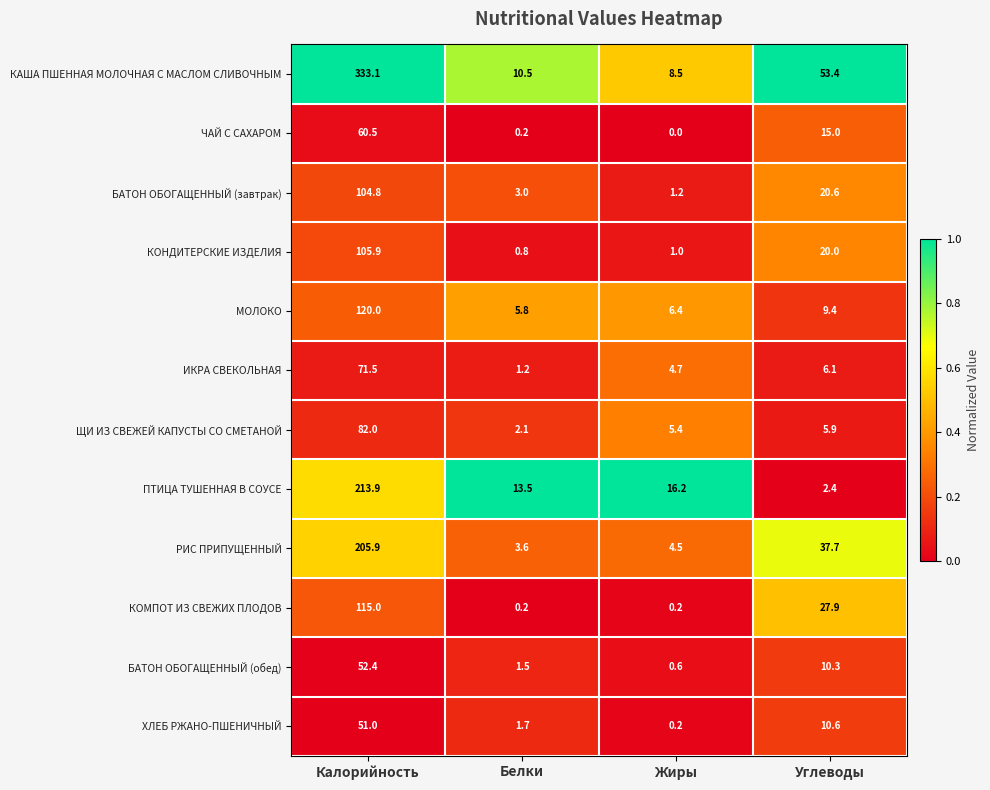

What is the total value across all series at Белки?

44.1